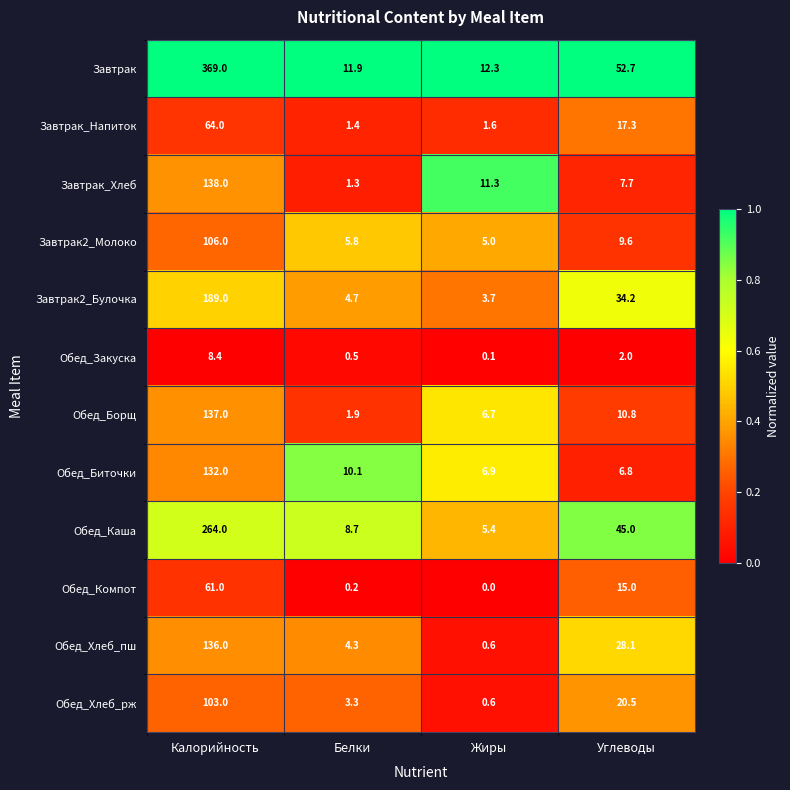

What is the maximum value shown in the chart?

369.0